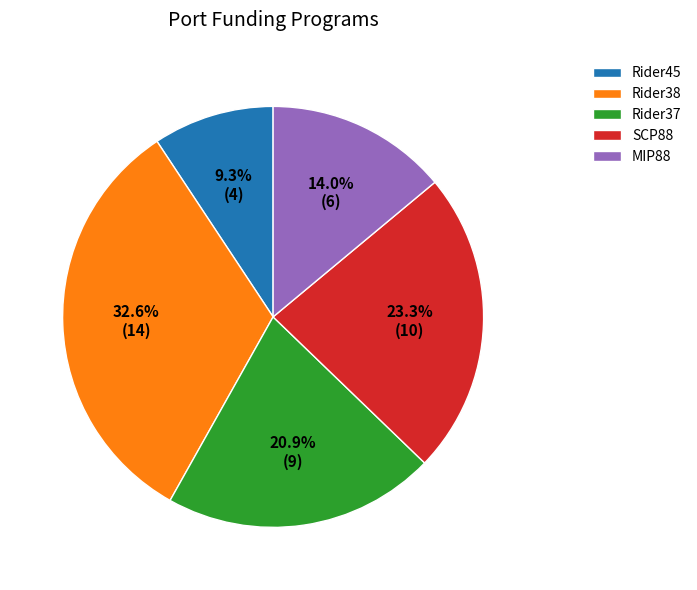

Rank the categories by value from lowest to highest.

Rider45, MIP88, Rider37, SCP88, Rider38